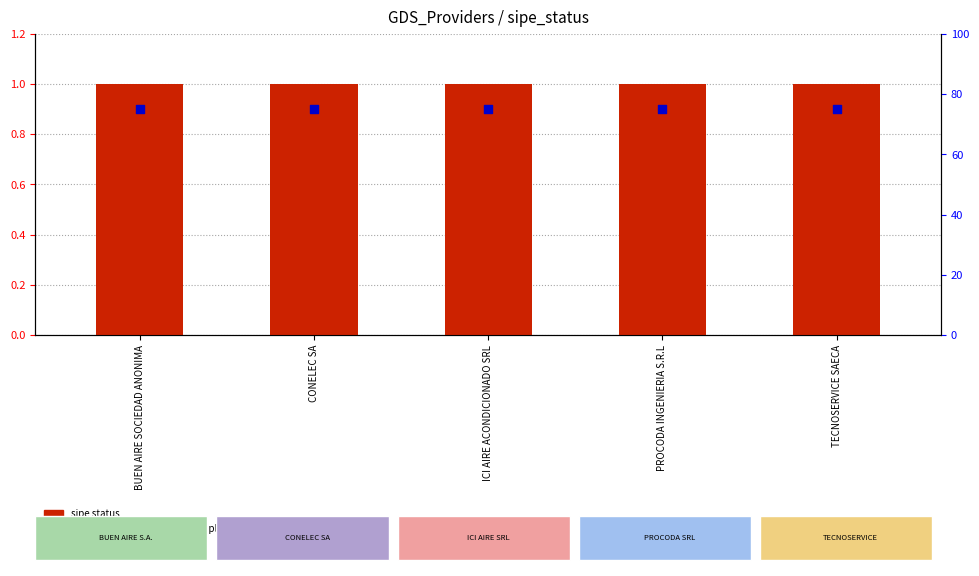

What is the total value across all series at BUEN AIRE SOCIEDAD ANONIMA?

76